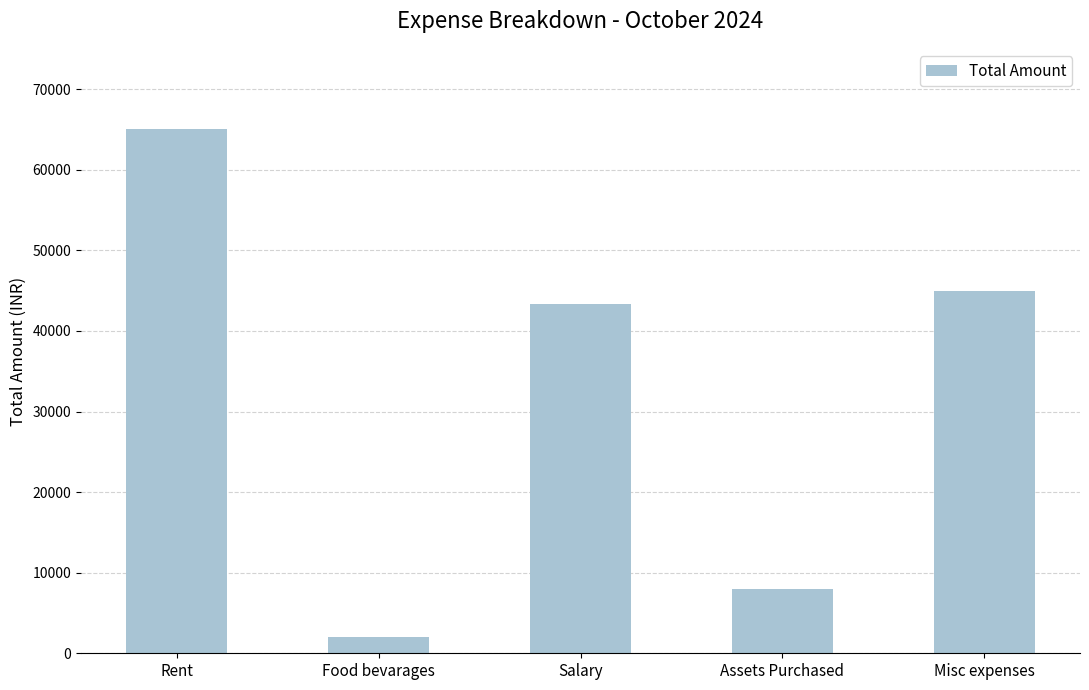

What value does the data have at Assets Purchased?

8000